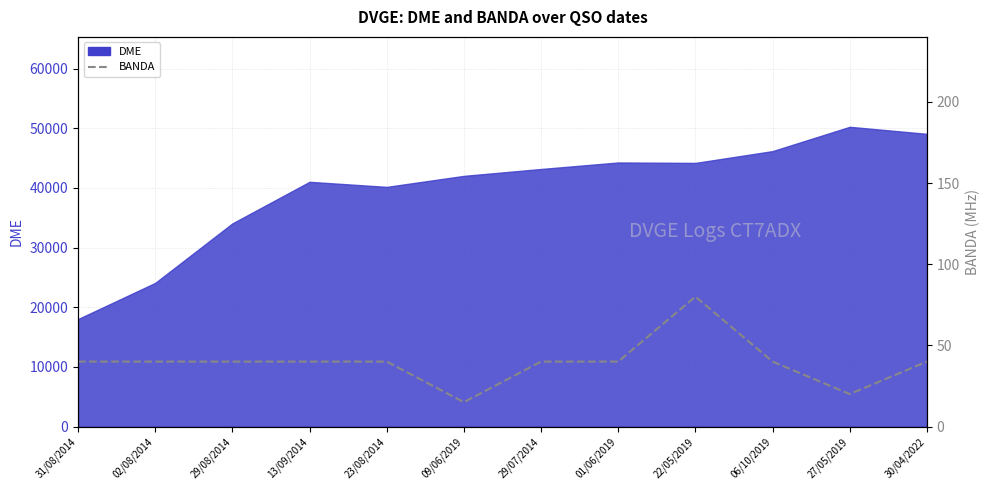

At which category does the data reach its first local peak?

22/05/2019